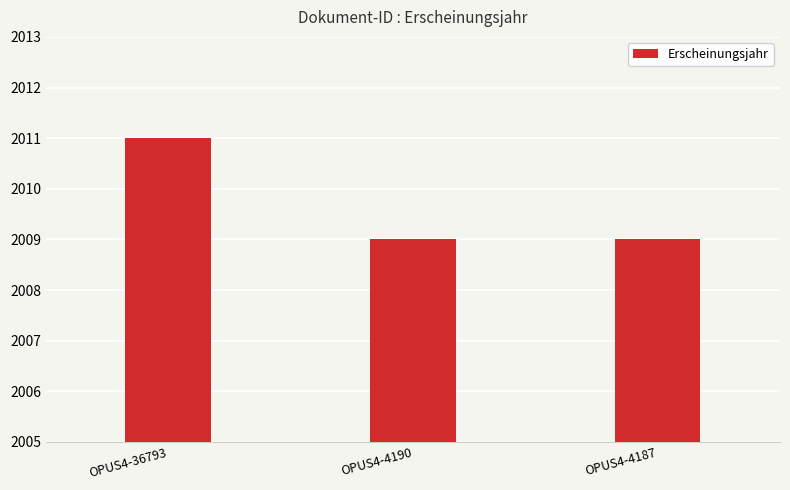

Count the values in the range 2009 to 2011.

3